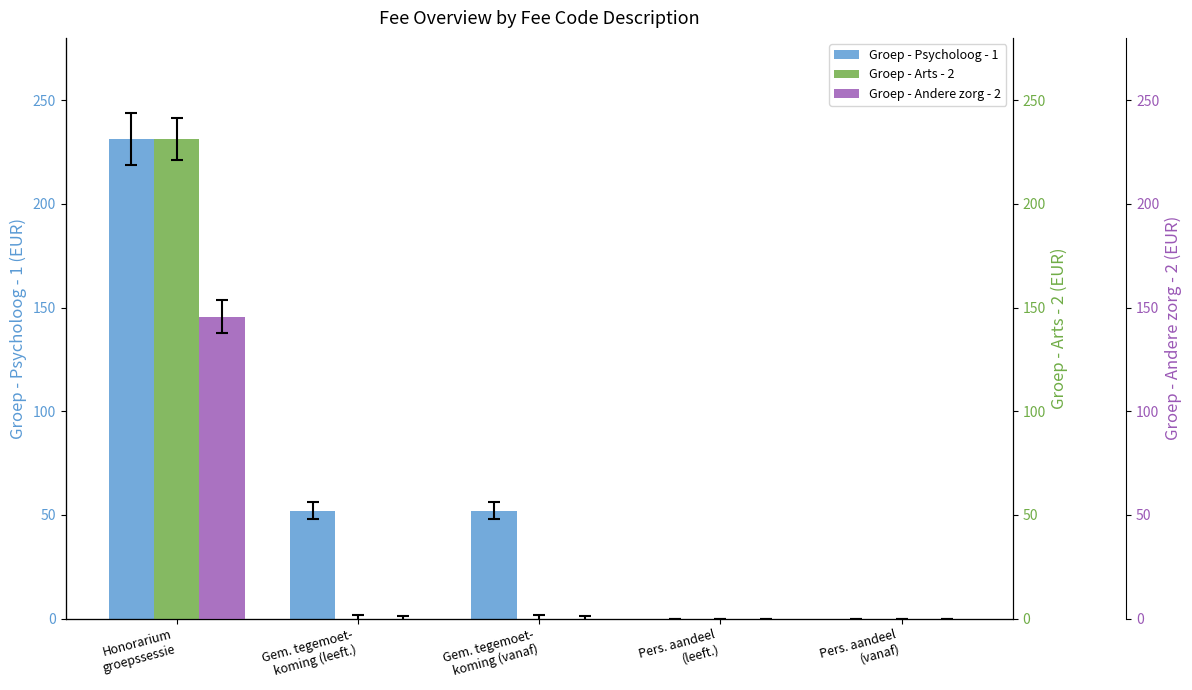

How many positive values does the Groep - Andere zorg - 2 series have?

1